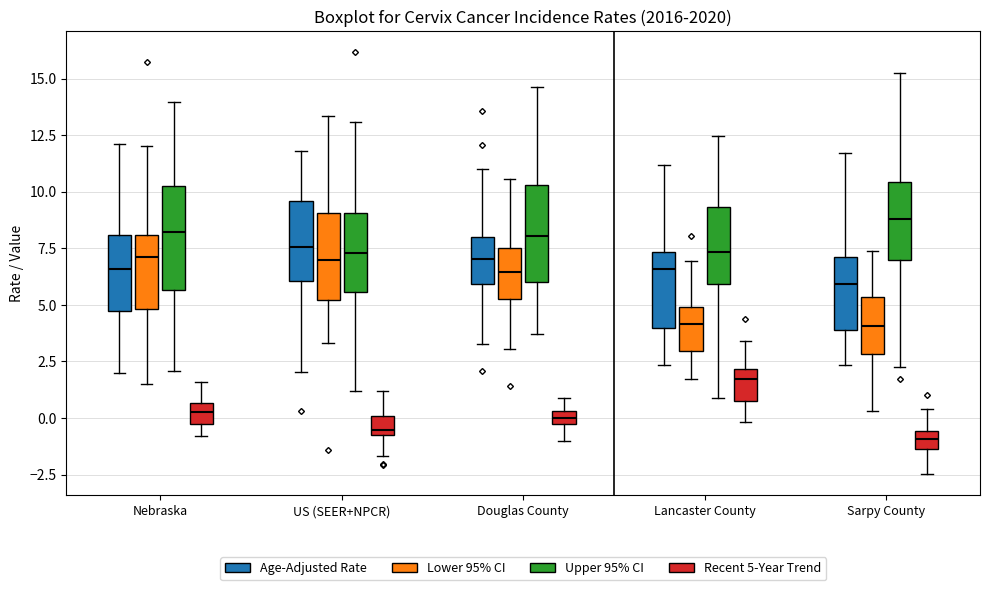

Where does the median line of the box for Douglas County (Upper 95% CI) sit on the y-axis? The values are not printed on the chart, so give them approximately, as read against the axis.

8.0